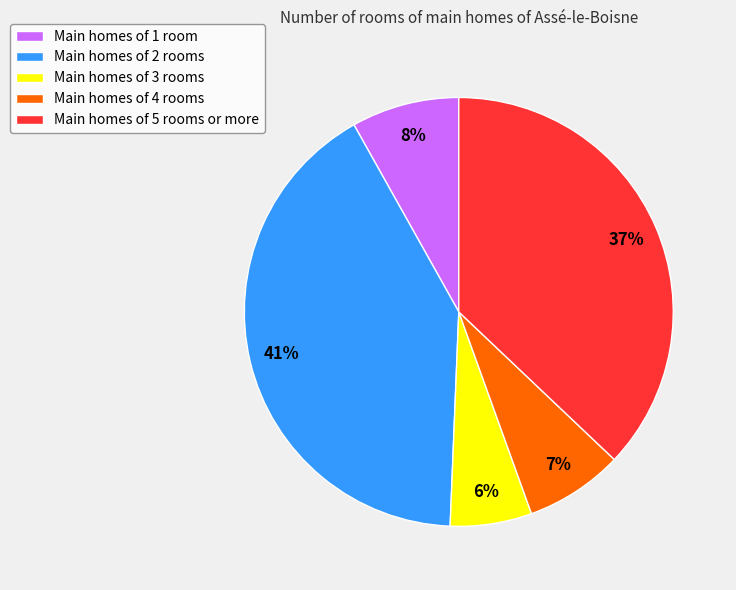

Approximately how many times larger is the value at Main homes of 4 rooms compared to Main homes of 3 rooms?

1.2